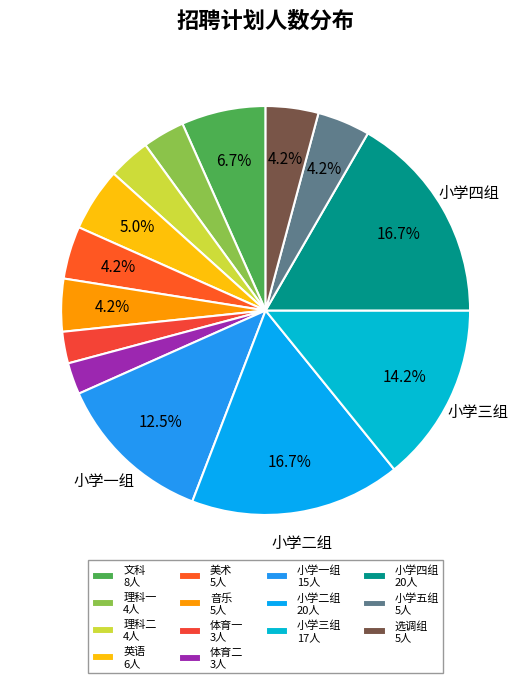

Combined, what portion of the pie is 选调组 and 理科二?

7.5%